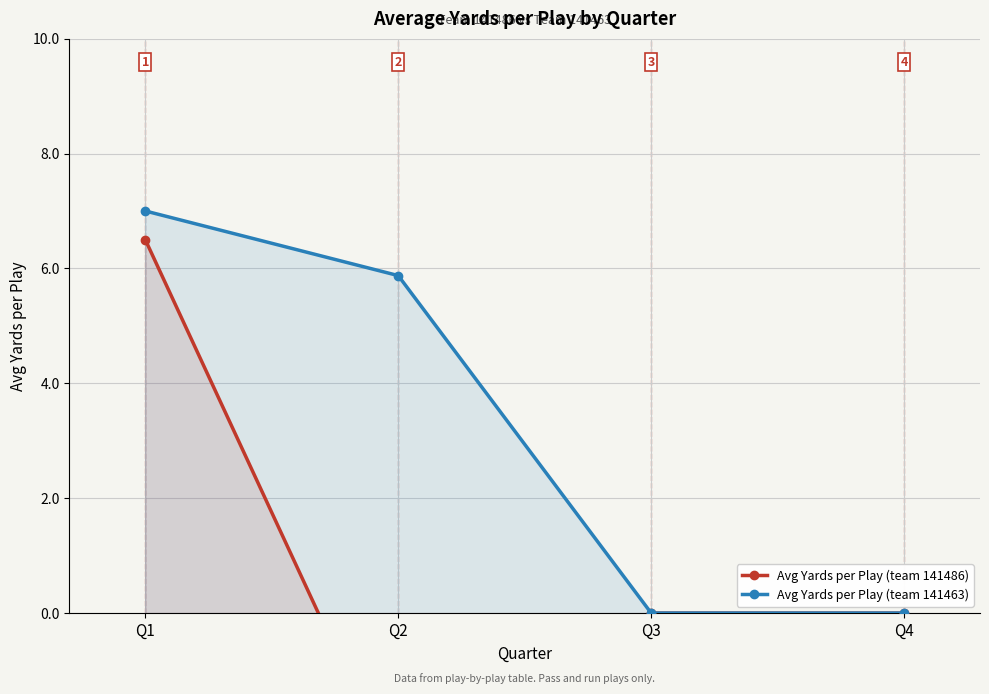

What is the value of the Avg Yards per Play (team 141463) point at the 1st from the left?

7.0